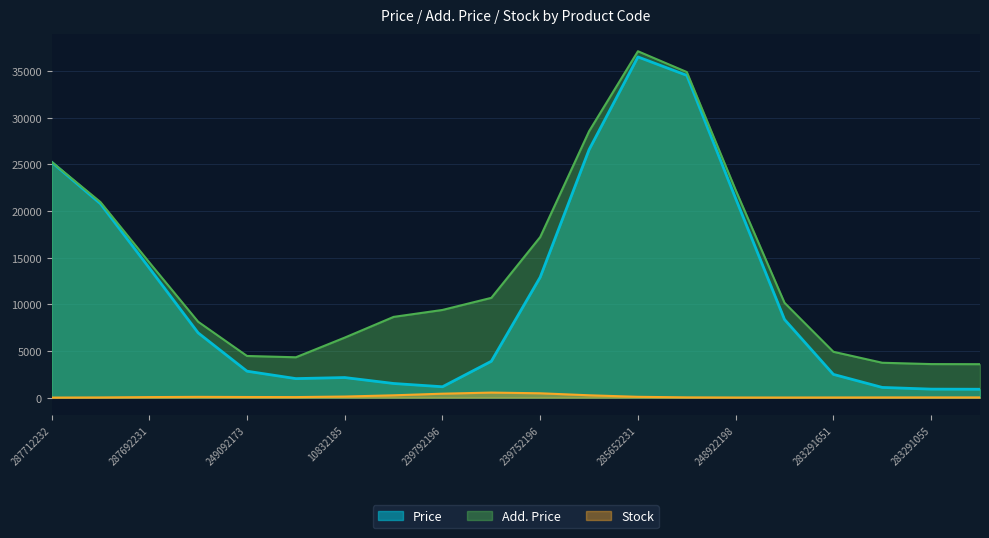

Rank the series by their average value, from highest to lowest.

Add. Price, Price, Stock